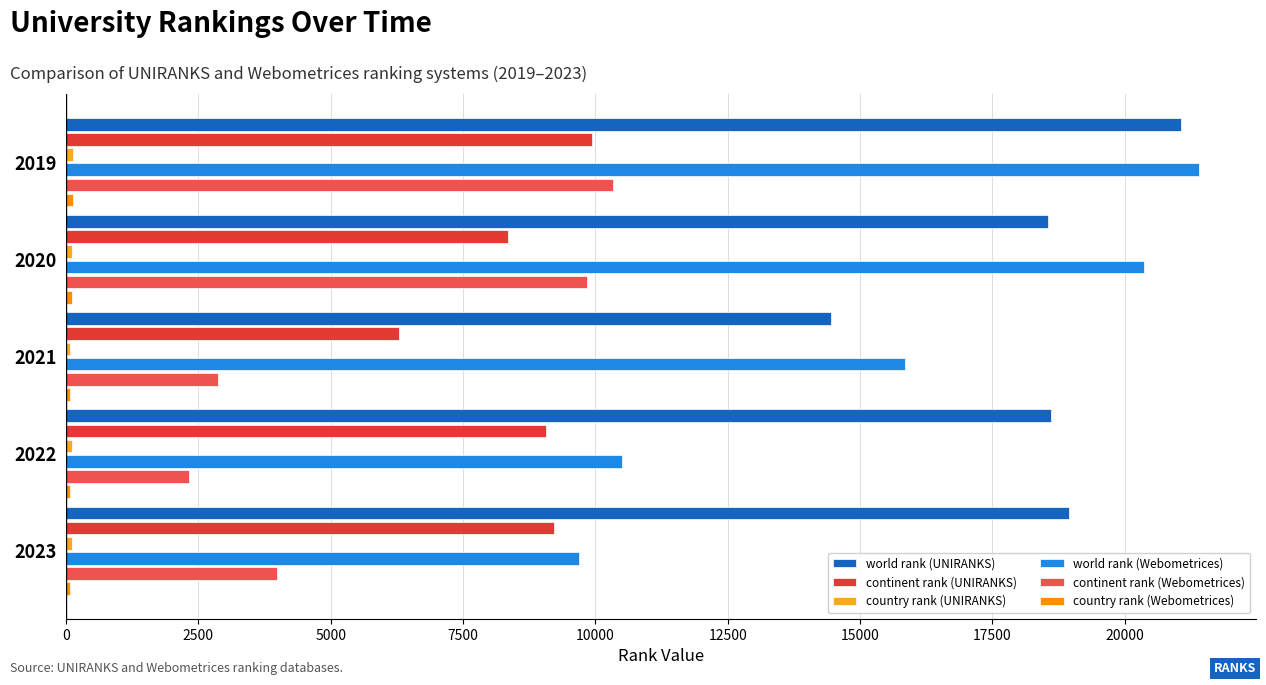

What is the minimum value shown in the chart?

70